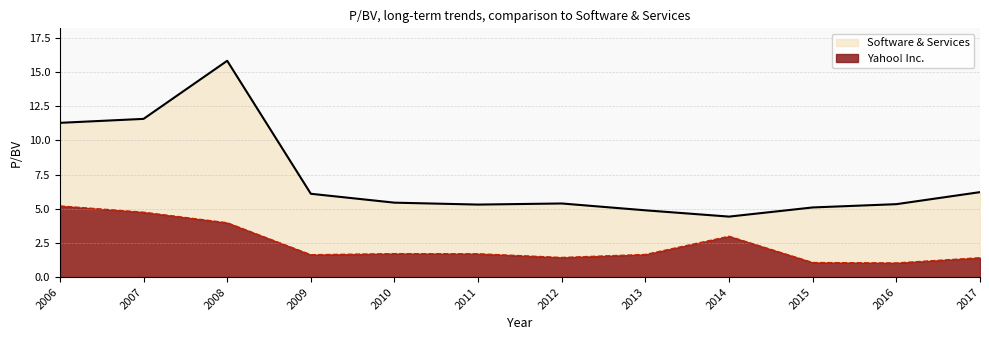

Reading right to left, list all the values displayed in this chart.

Yahoo! Inc.: 1.4	1.0	1.1	3.0	1.7	1.4	1.7	1.7	1.6	4.0	4.8	5.2
Software & Services: 6.2	5.3	5.1	4.4	4.9	5.4	5.3	5.5	6.1	15.8	11.6	11.3